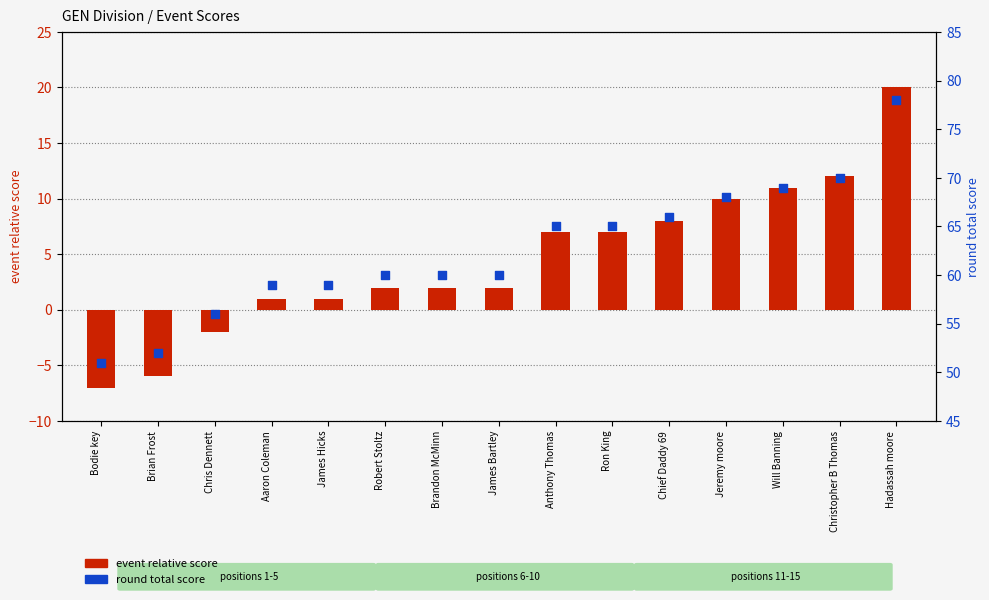

Which series contains the lowest Y value?

event relative score